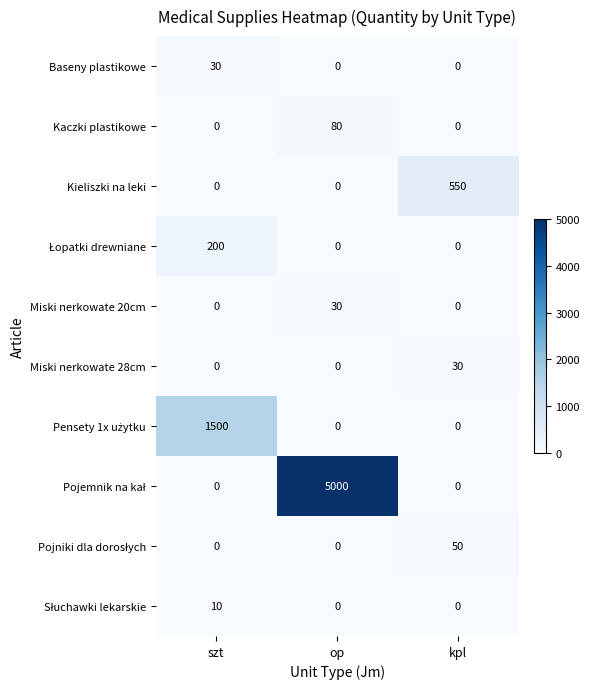

What is the spread (max minus min) of values at kpl?

550